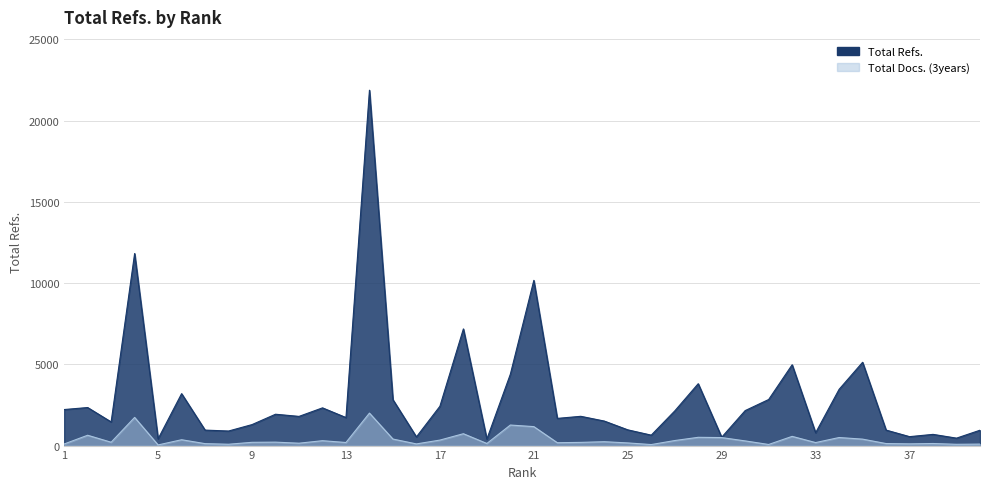

Is the value of Total Refs. at 23 greater than the value of Total Docs. (3years) at 25?

Yes